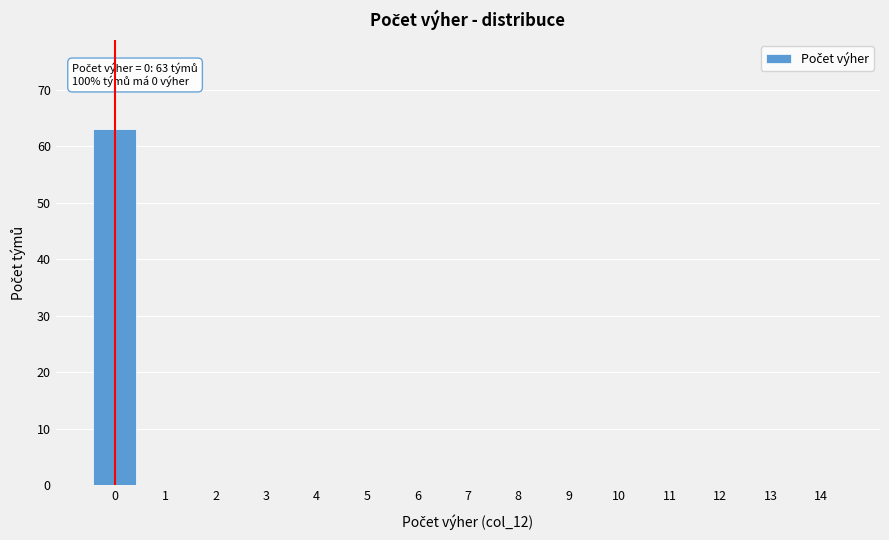

Reading left to right, list all the values displayed in this chart.

0=63	1=0	2=0	3=0	4=0	5=0	6=0	7=0	8=0	9=0	10=0	11=0	12=0	13=0	14=0